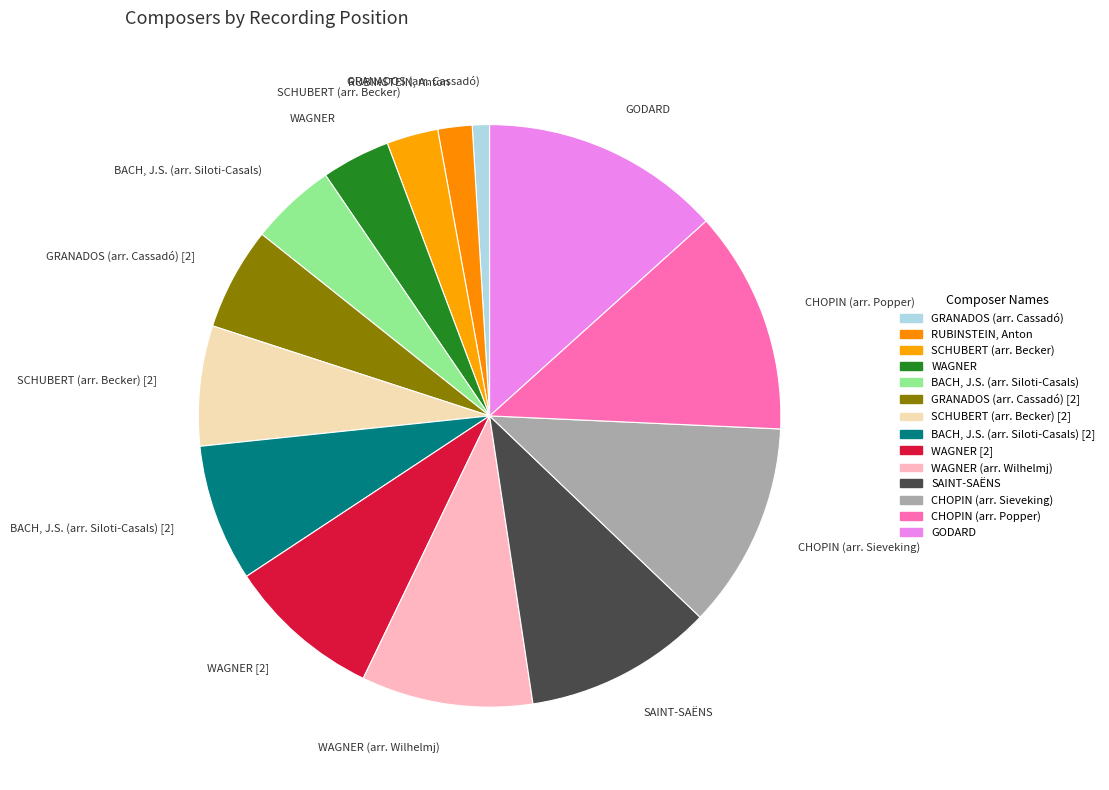

What is the ratio of the value at RUBINSTEIN, Anton to the value at CHOPIN (arr. Popper)?

0.2